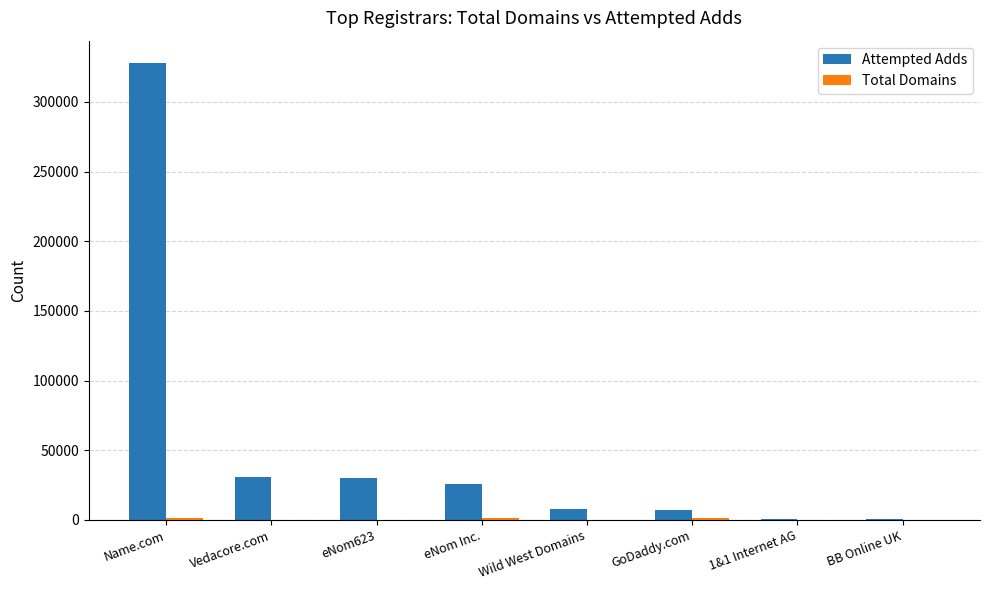

Is it true that Attempted Adds equals 327596 at Name.com?

True